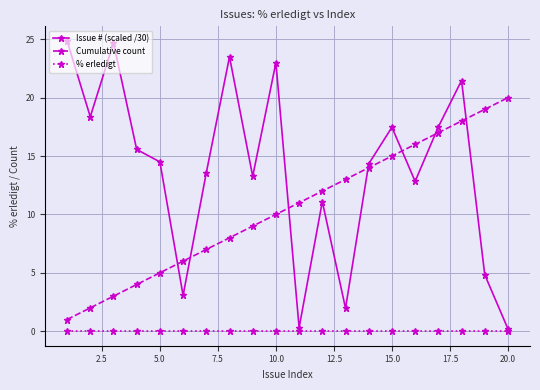

Which series has the widest spread of values?

Issue # (scaled /30)